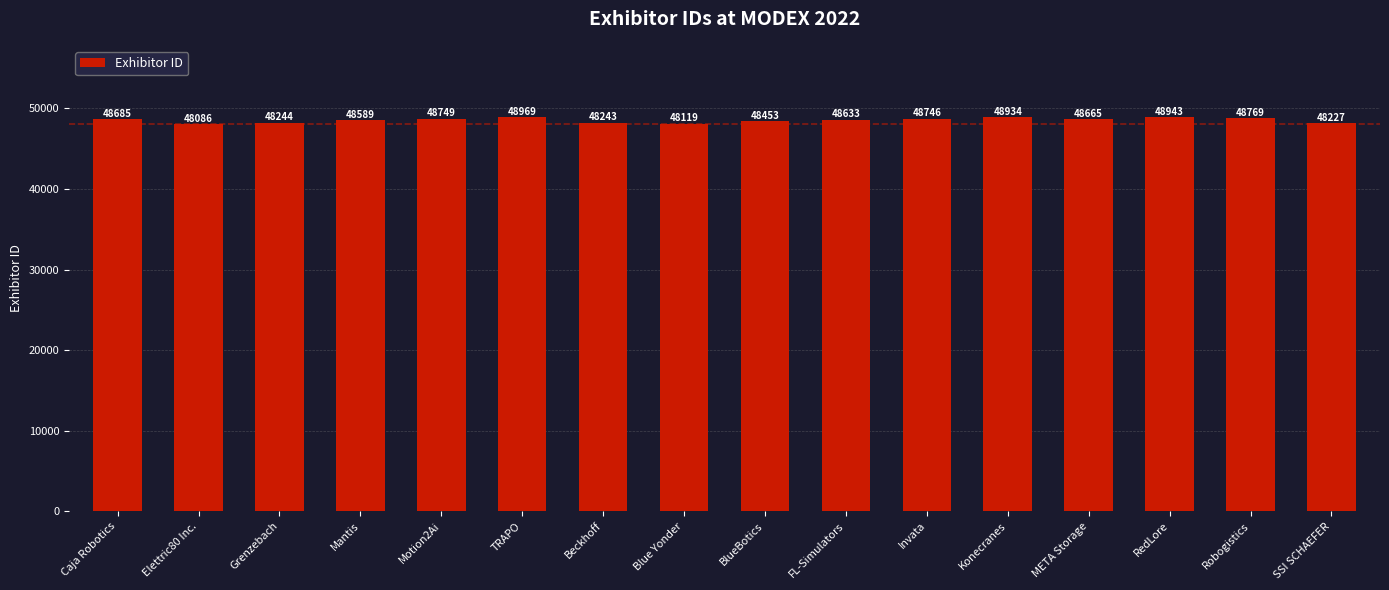

What is the sum of all values?

777054